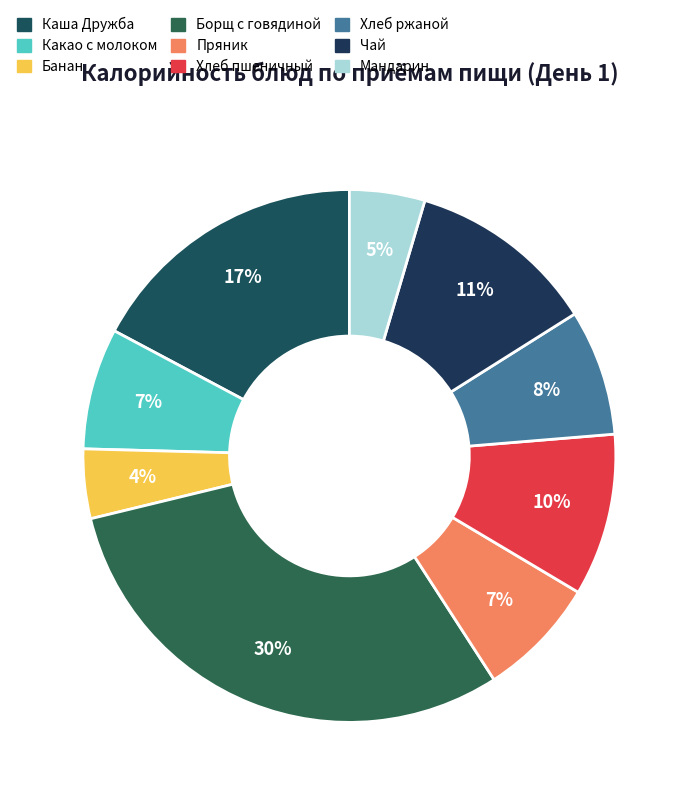

Count the number of slices in the pie.

9